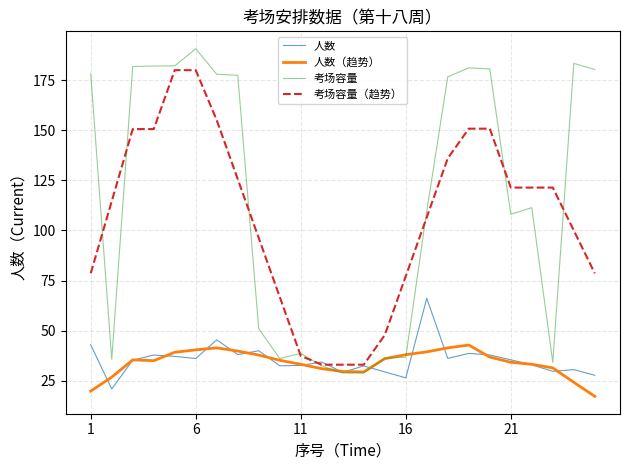

What is the maximum value shown in the chart?

190.7